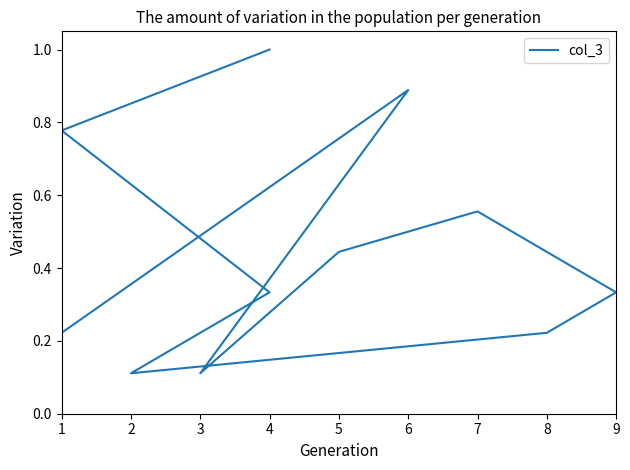

What is the difference between the maximum and minimum values?

0.9